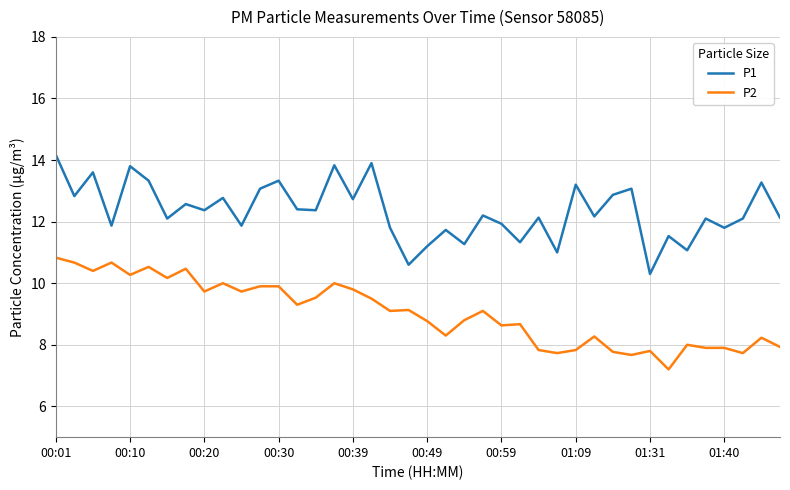

True or false: P2 and P1 intersect in this chart.

False